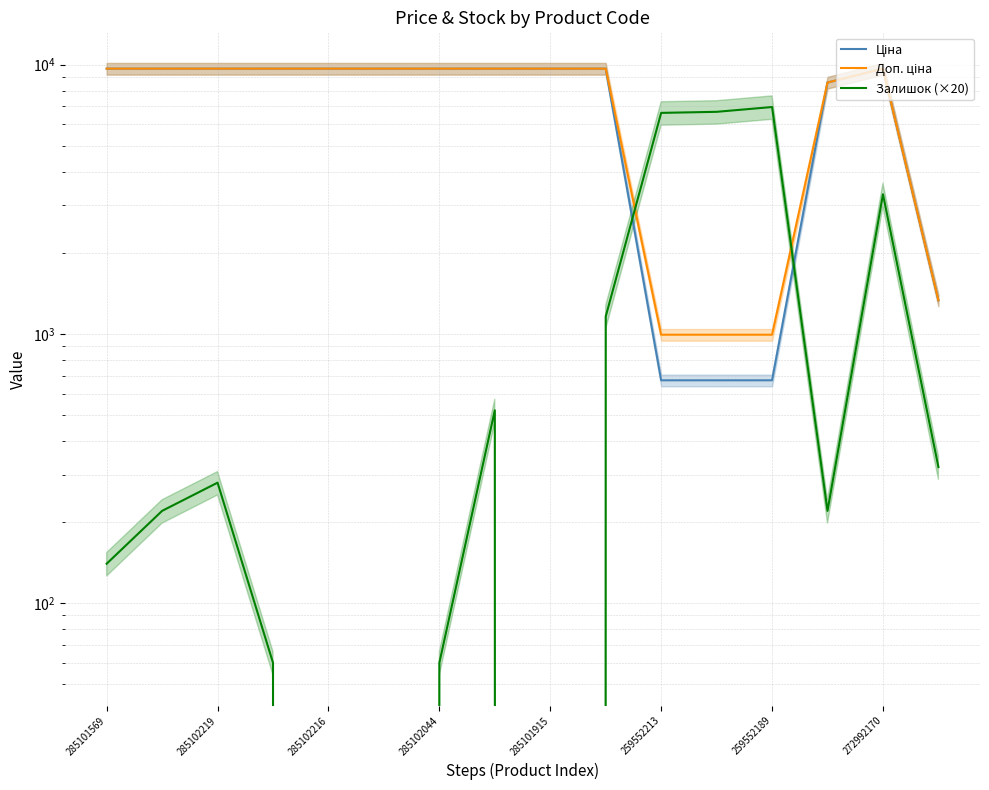

Which category has the lowest value in the Залишок (×20) series?

285102216